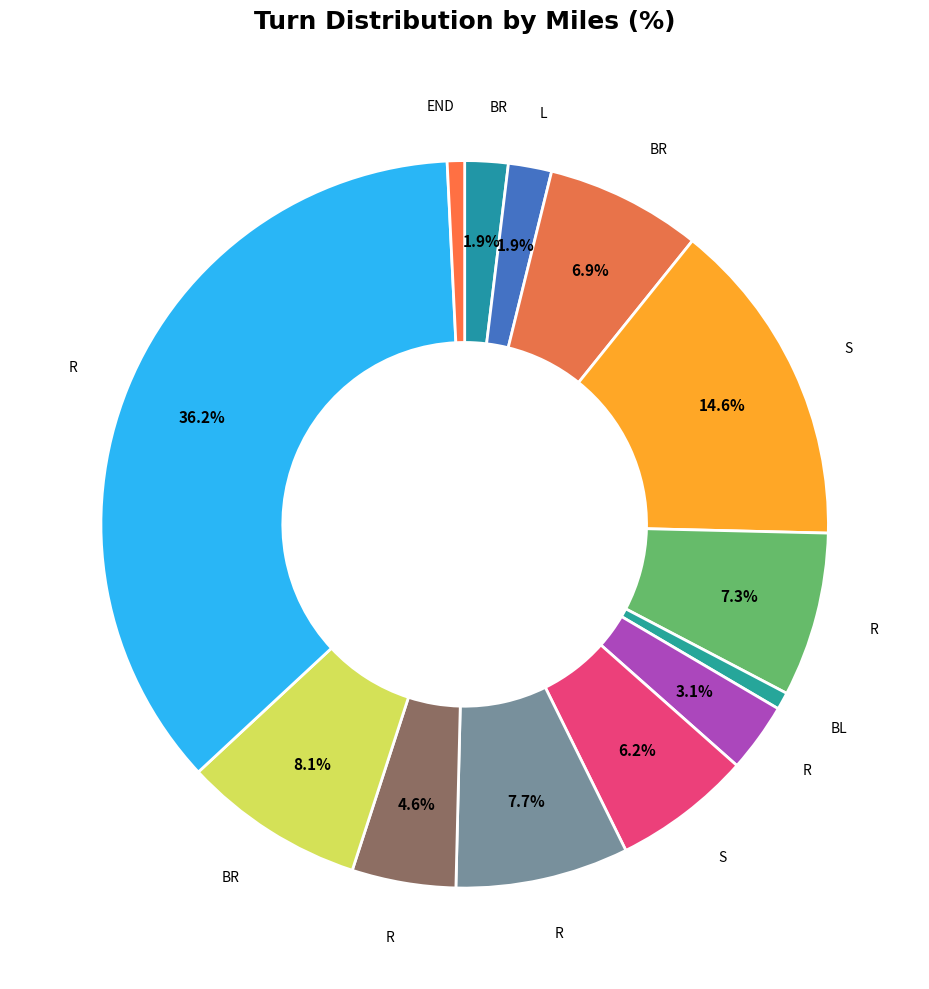

Which slice is the smallest?

BL (Whaley)